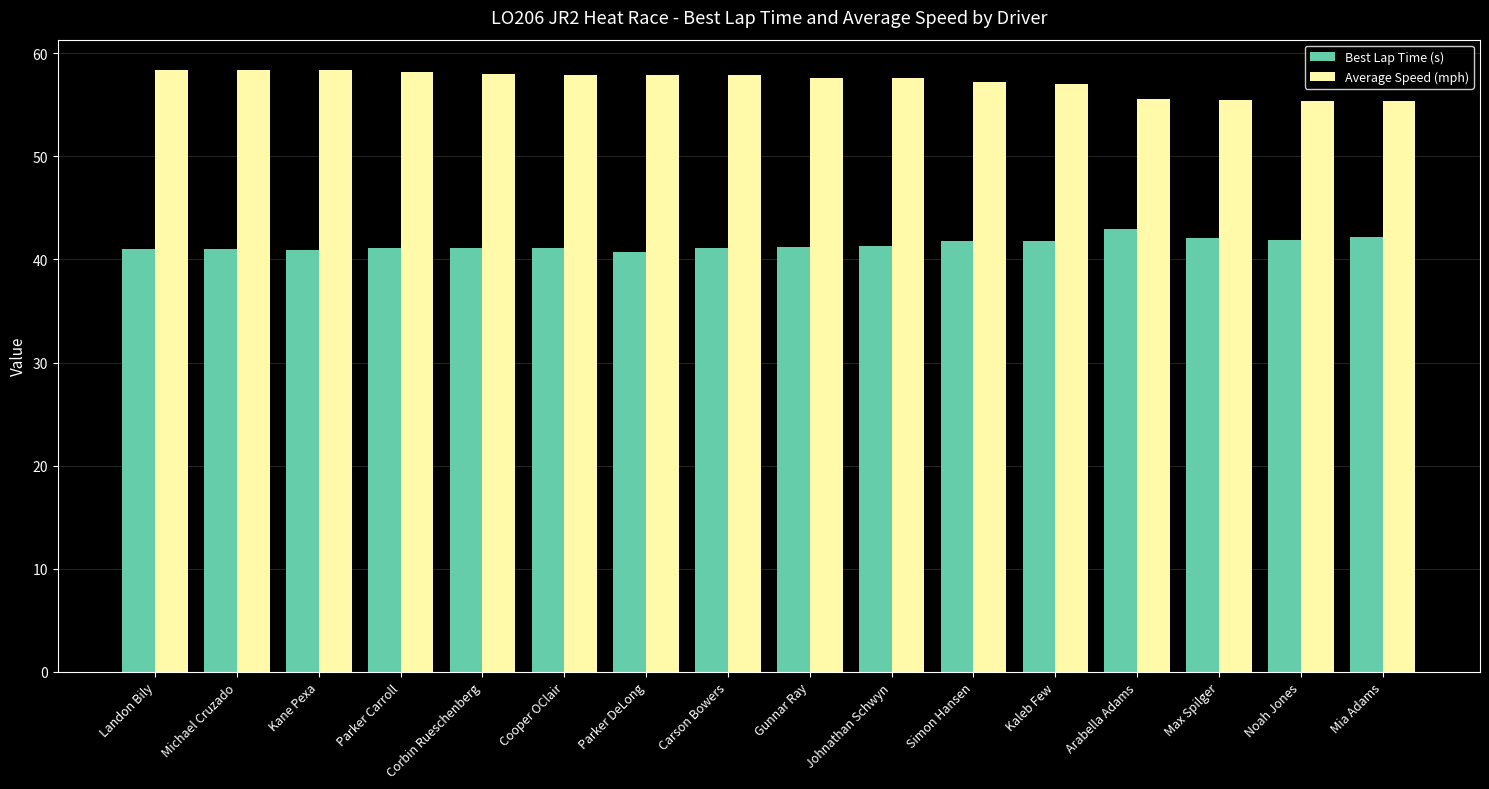

What is the label of the 7th bar from the left?

Parker DeLong